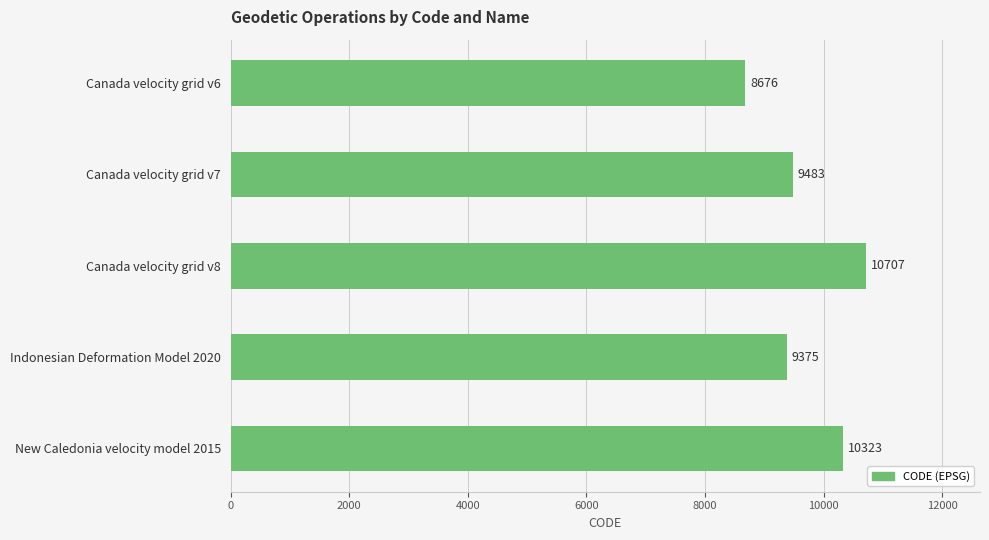

Reading top to bottom, what are all the values shown in this chart?

Canada velocity grid v6=8676	Canada velocity grid v7=9483	Canada velocity grid v8=10707	Indonesian Deformation Model 2020=9375	New Caledonia velocity model 2015=10323